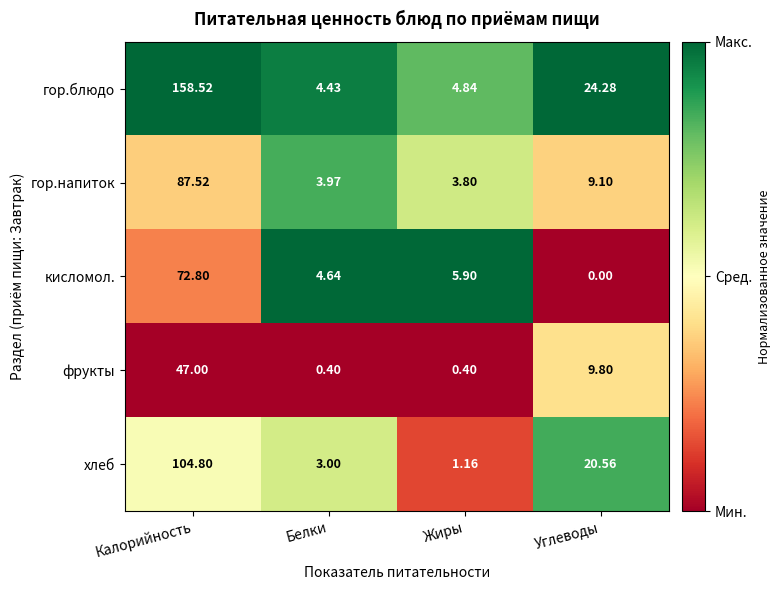

Where is фрукты nearest to the value 23?

Углеводы